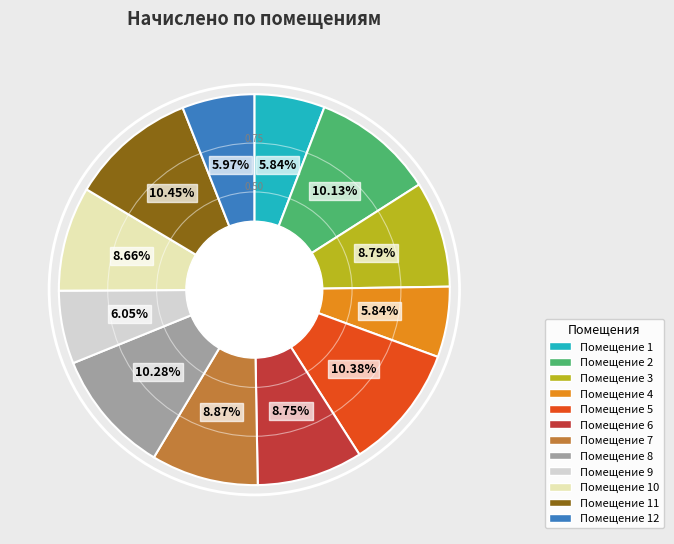

Is there a majority slice in this chart?

No